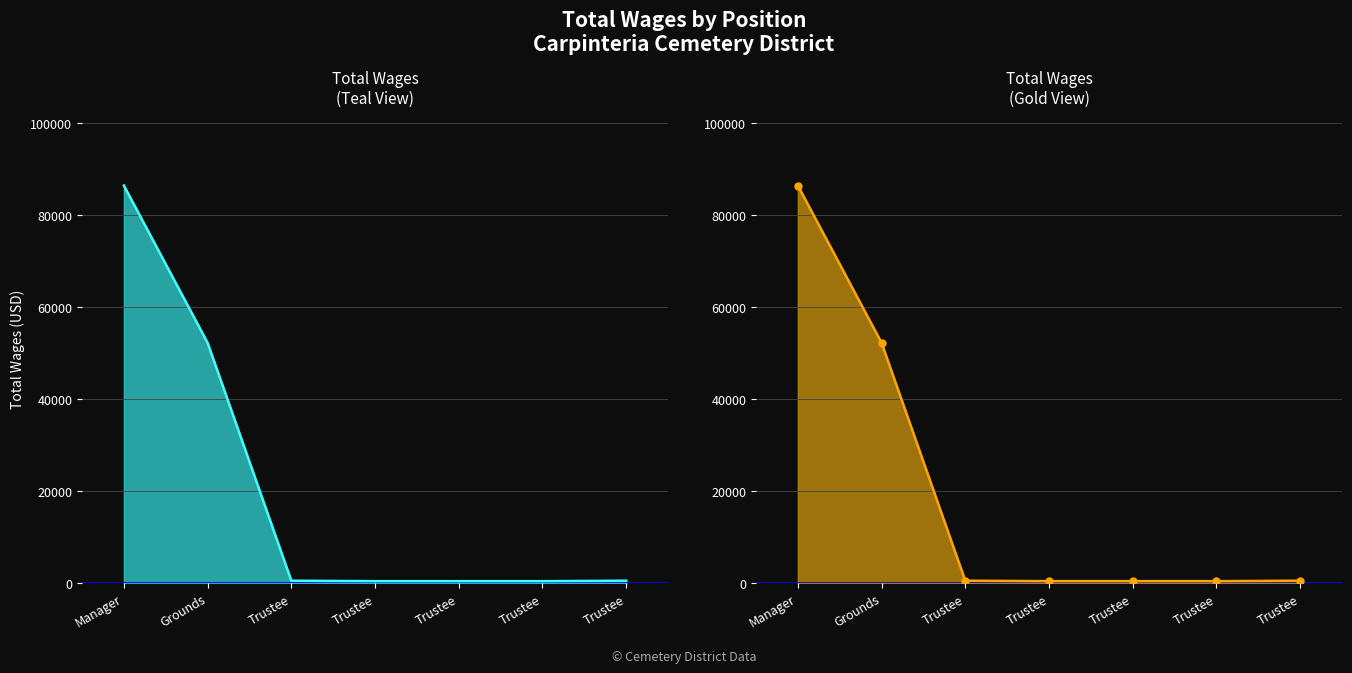

Is it true that the value at Trustee is 656?

False